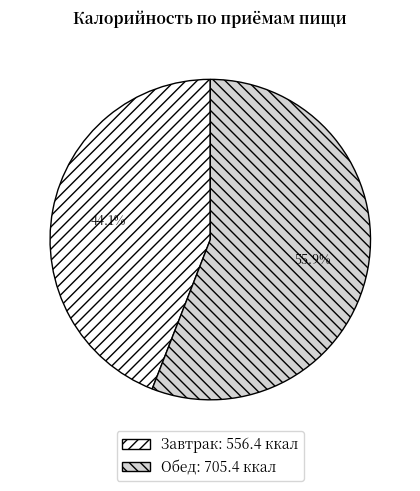

Combined, what portion of the pie is Завтрак and Обед?

100.0%